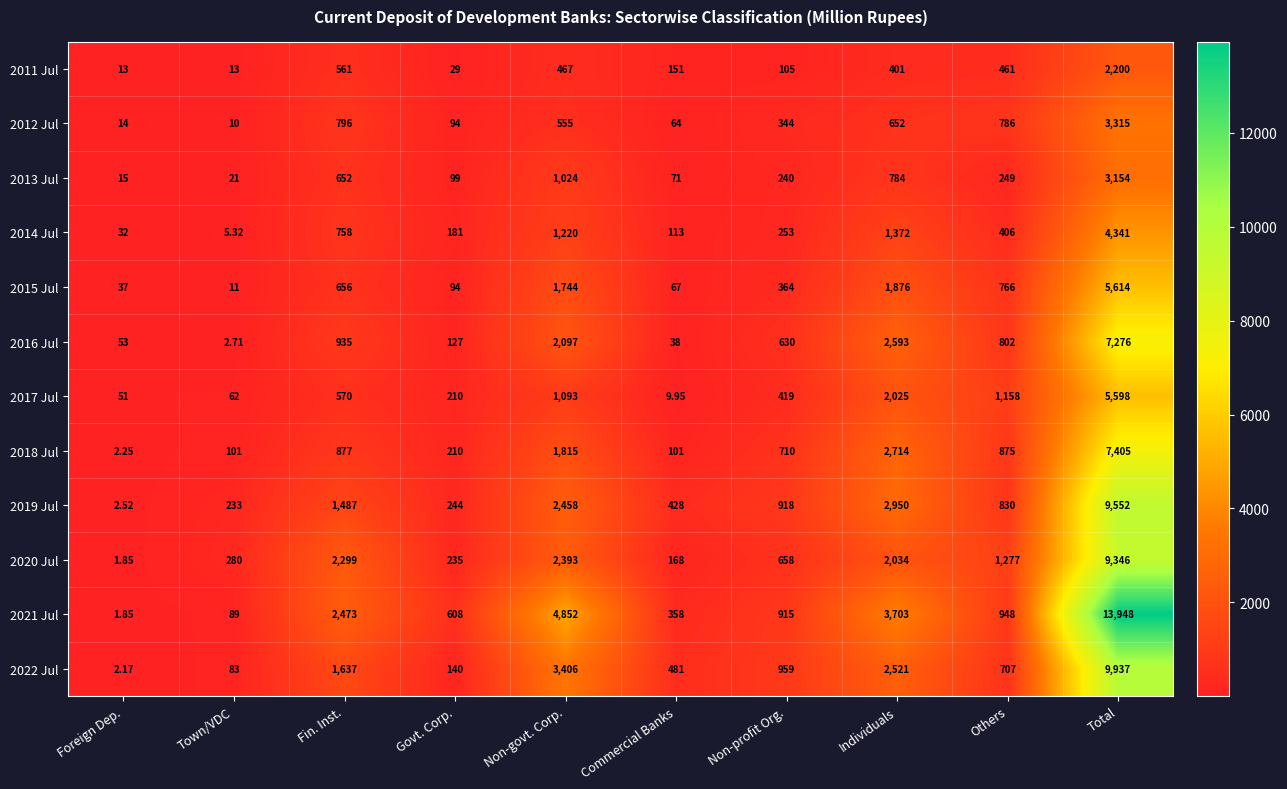

How many distinct data groups are displayed?

12